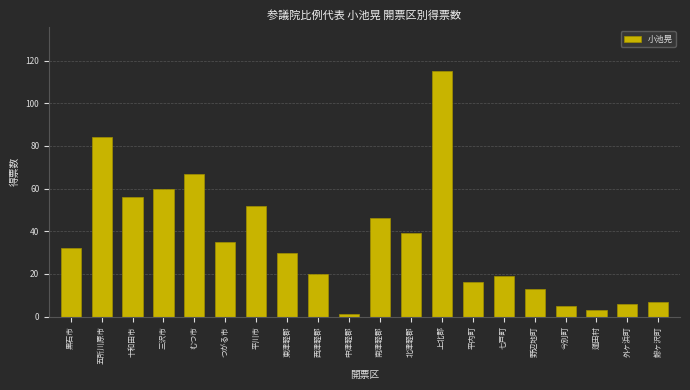

Reading right to left, extract all data points from this chart.

鰺ヶ沢町=7	外ヶ浜町=6	蓬田村=3	今別町=5	野辺地町=13	七戸町=19	平内町=16	上北郡=115	北津軽郡=39	南津軽郡=46	中津軽郡=1	西津軽郡=20	東津軽郡=30	平川市=52	つがる市=35	むつ市=67	三沢市=60	十和田市=56	五所川原市=84	黒石市=32